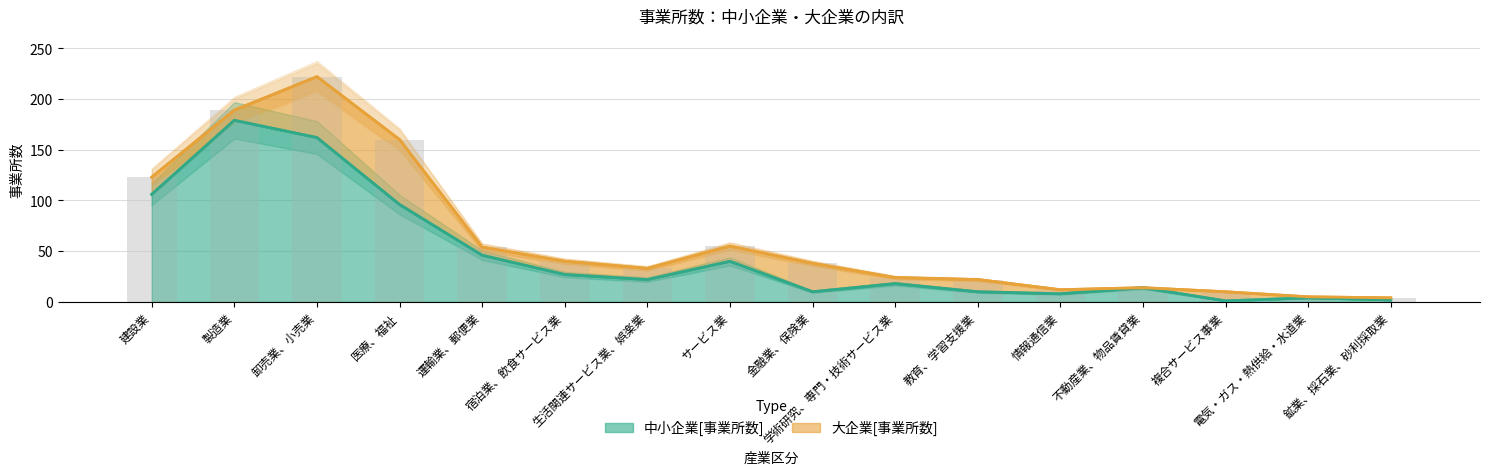

Where is the data nearest to the value 90?

医療、福祉